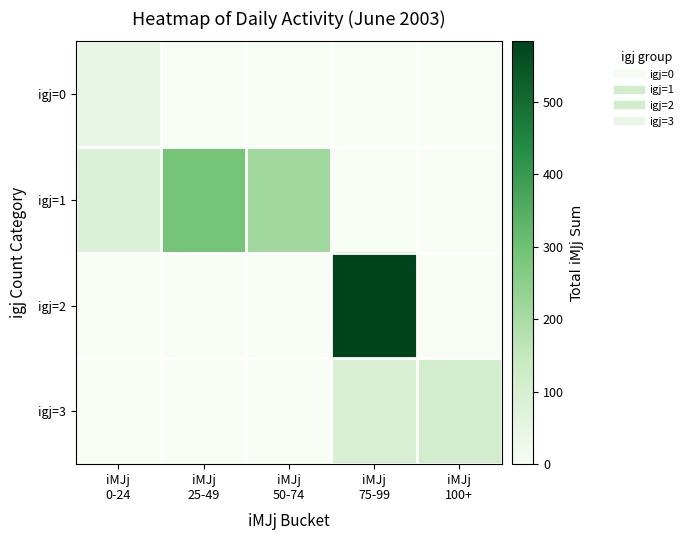

How many distinct data groups are displayed?

4